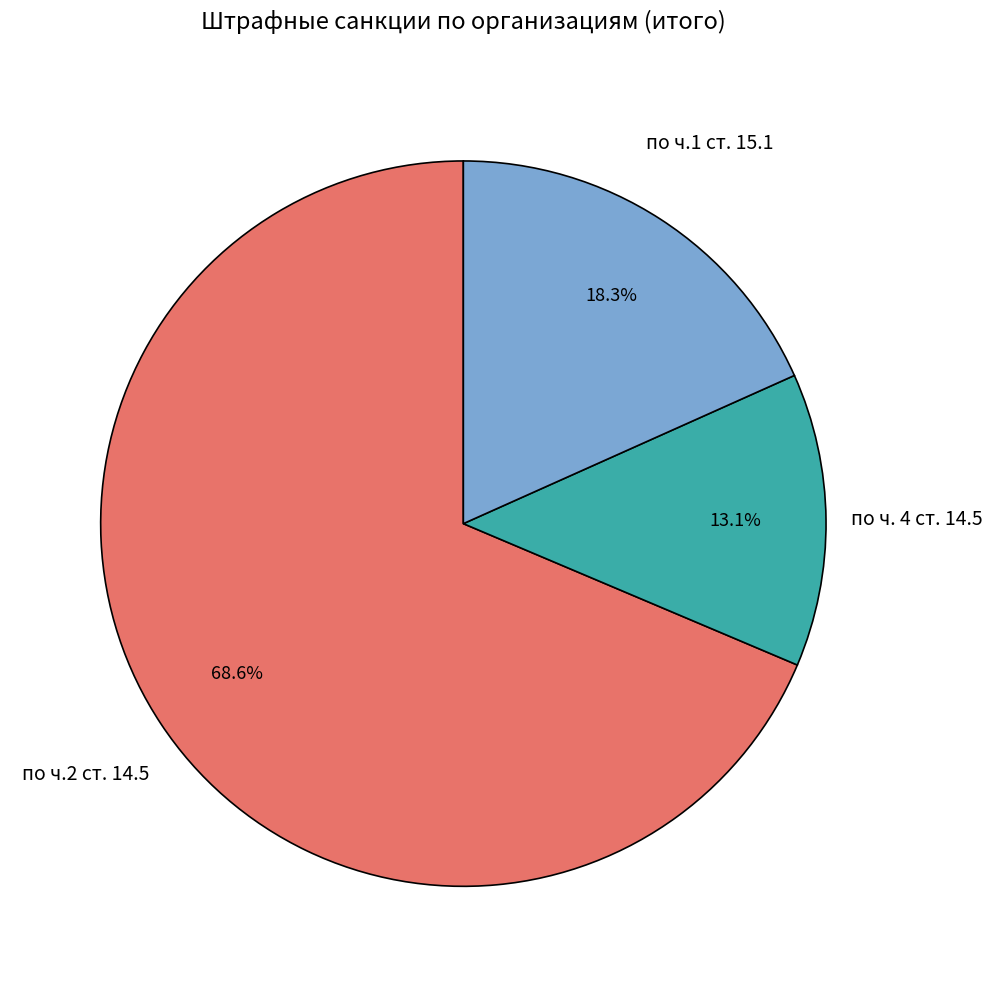

Between по ч.2 ст. 14.5 and по ч. 4 ст. 14.5, which is larger?

по ч.2 ст. 14.5